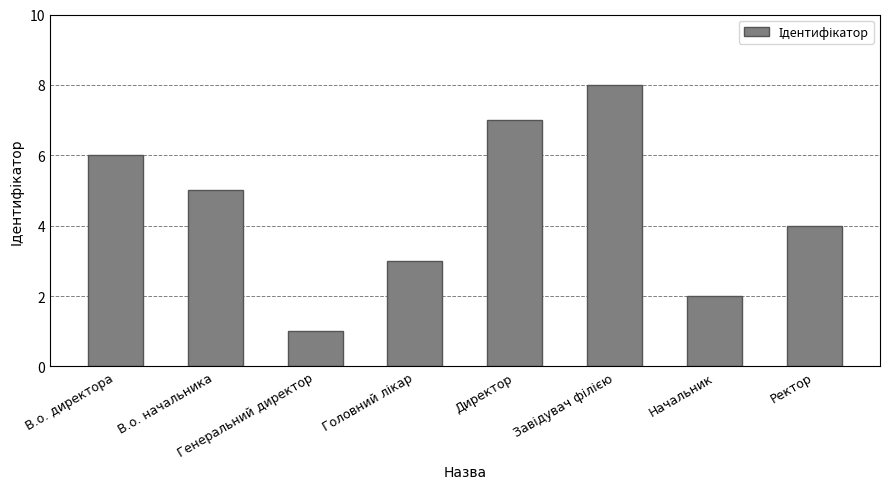

What is the smallest value displayed?

1